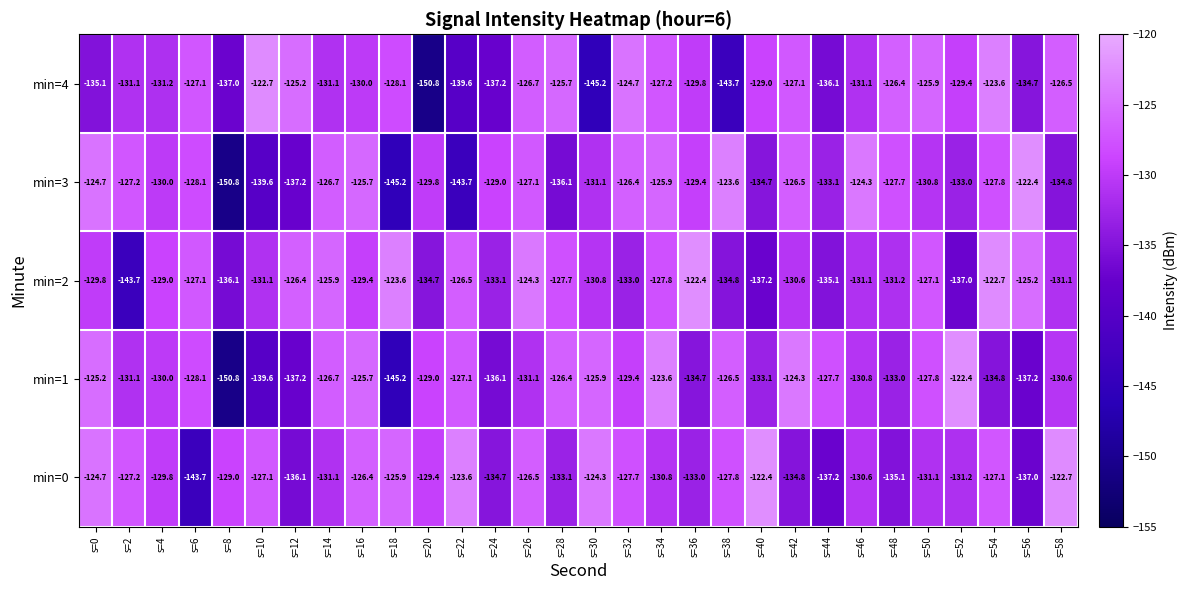

Count the number of categories in the chart.

30